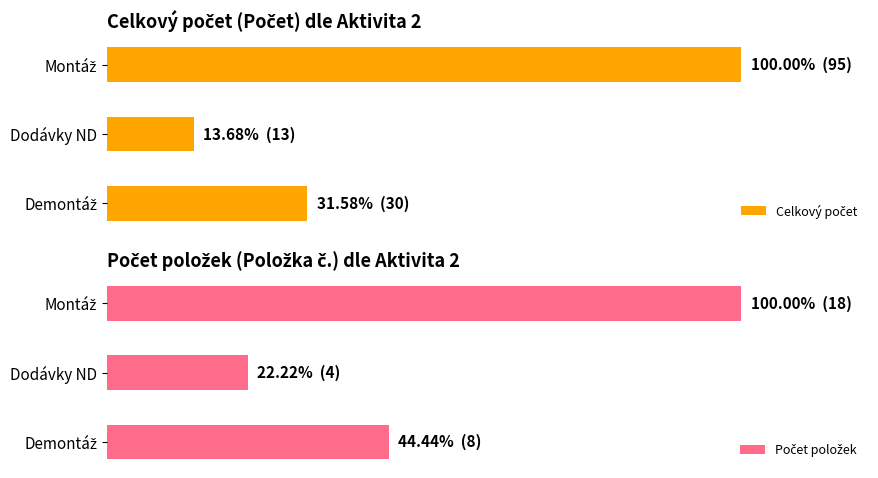

At how many categories does at least one series exceed 72?

1